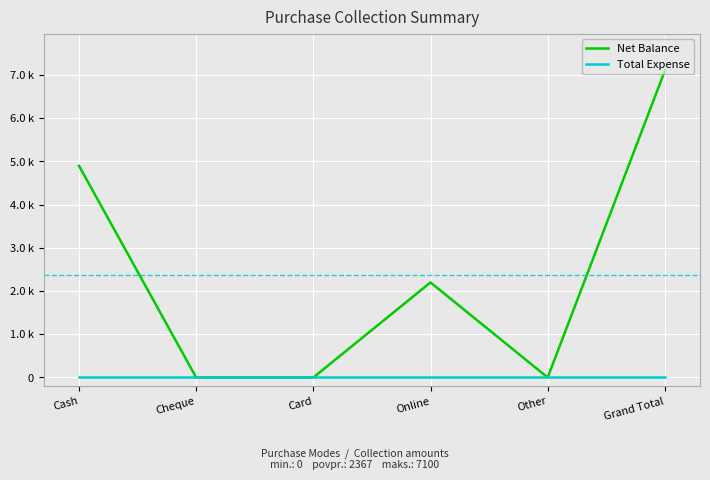

Is this an area chart (filled region under the line)?

No